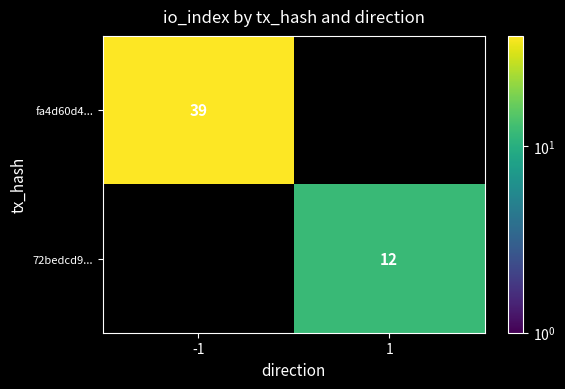

Which category has the lowest value across all series?

1